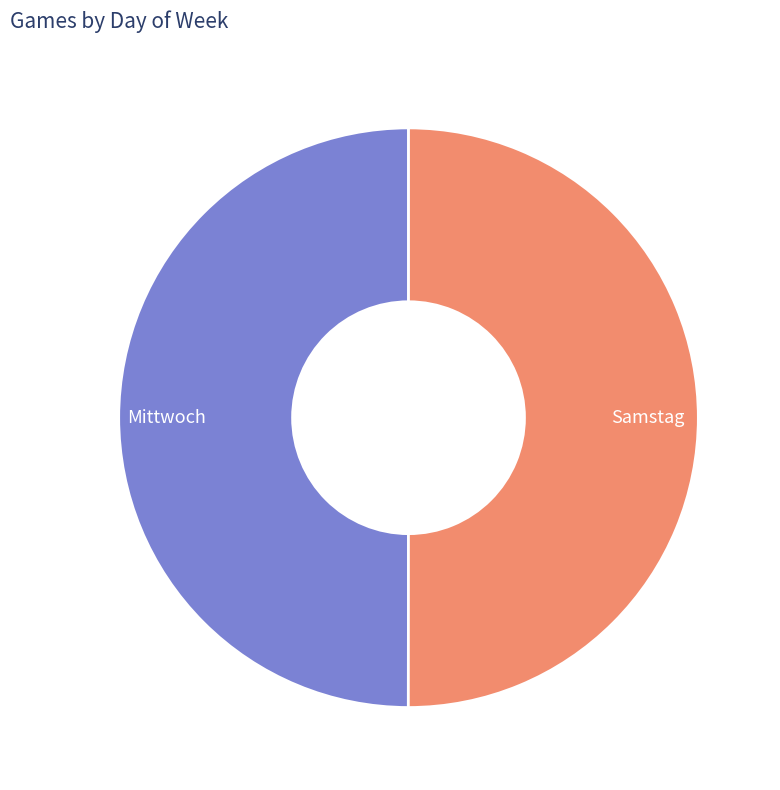

Is the sum of Samstag and Mittwoch greater than half?

Yes